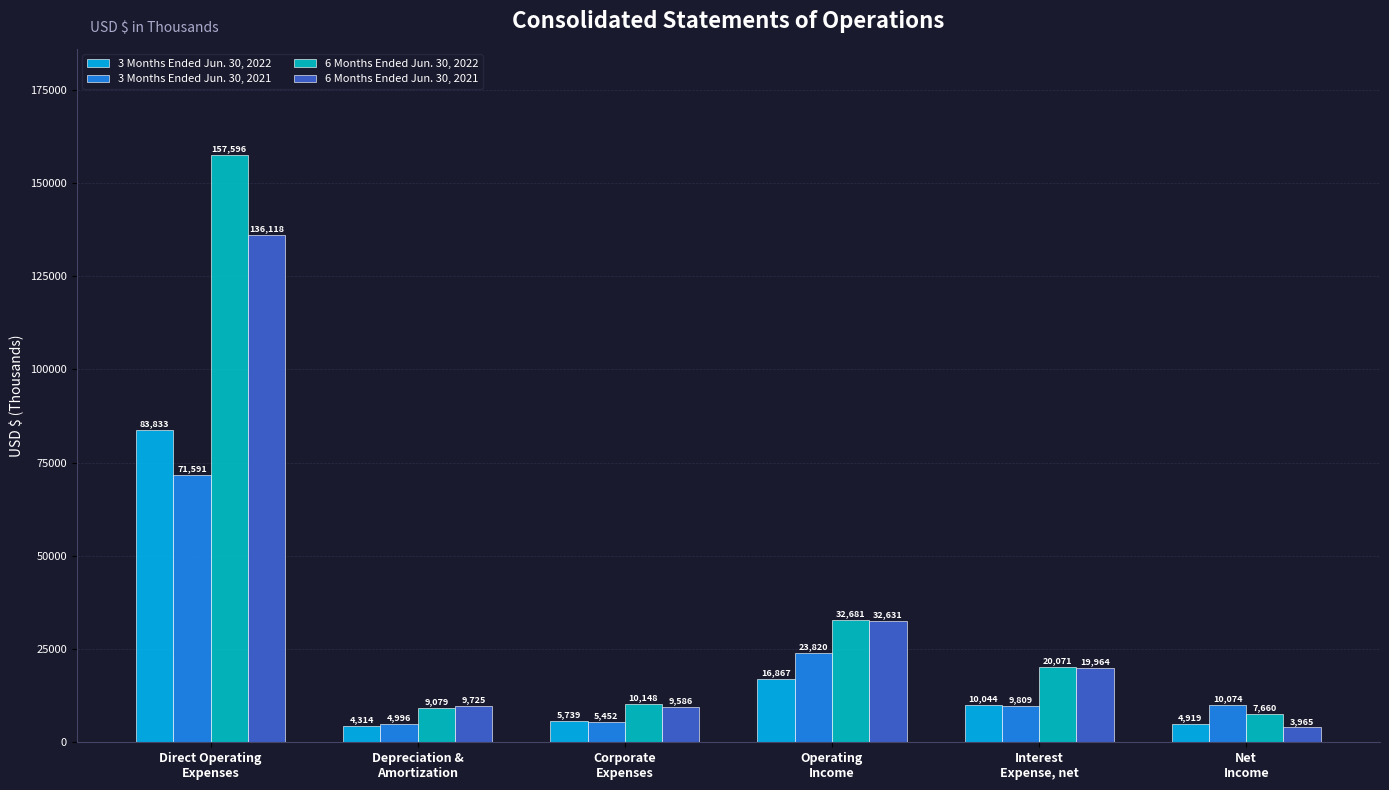

What is the label of the 1st bar from the left?

Direct Operating
Expenses